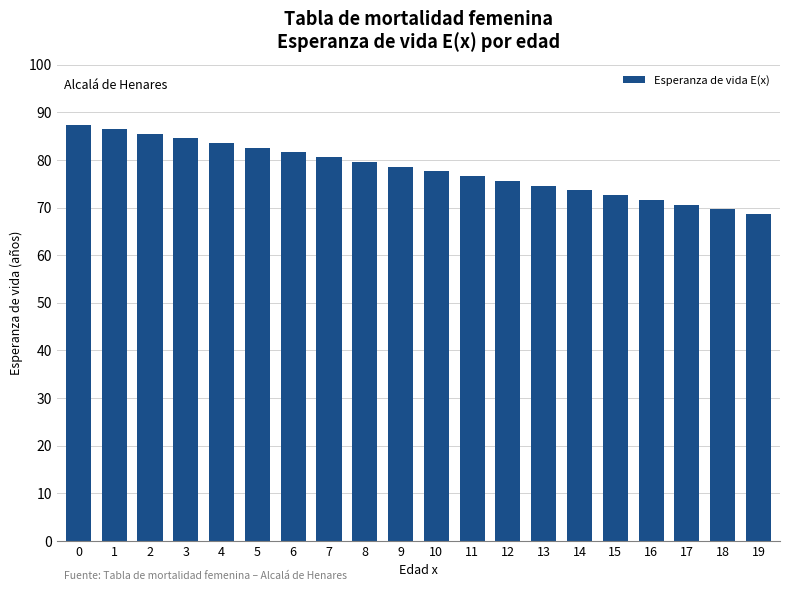

List the labels in order of value, largest first.

0, 1, 2, 3, 4, 5, 6, 7, 8, 9, 10, 11, 12, 13, 14, 15, 16, 17, 18, 19